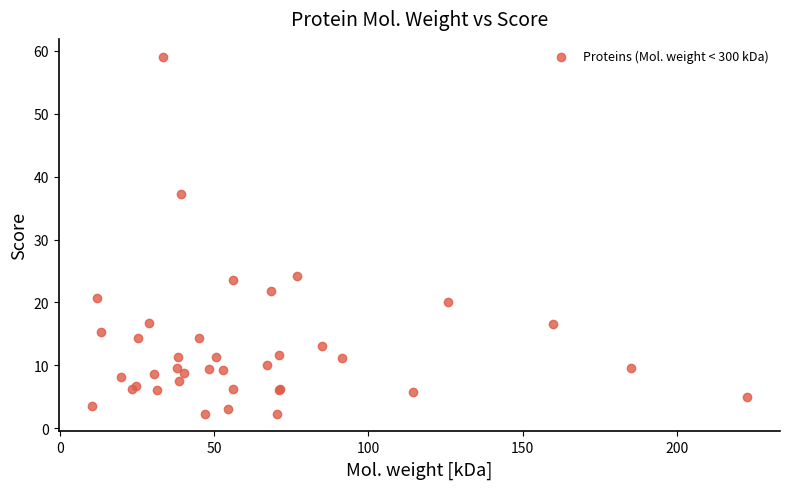

What Y value in the scatter plot is closest to 30?

24.3